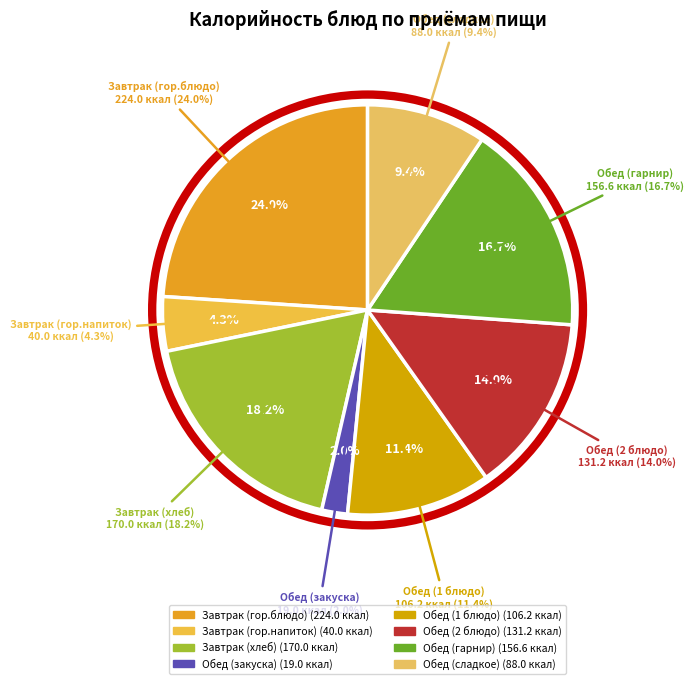

How many slices are in this pie chart?

8